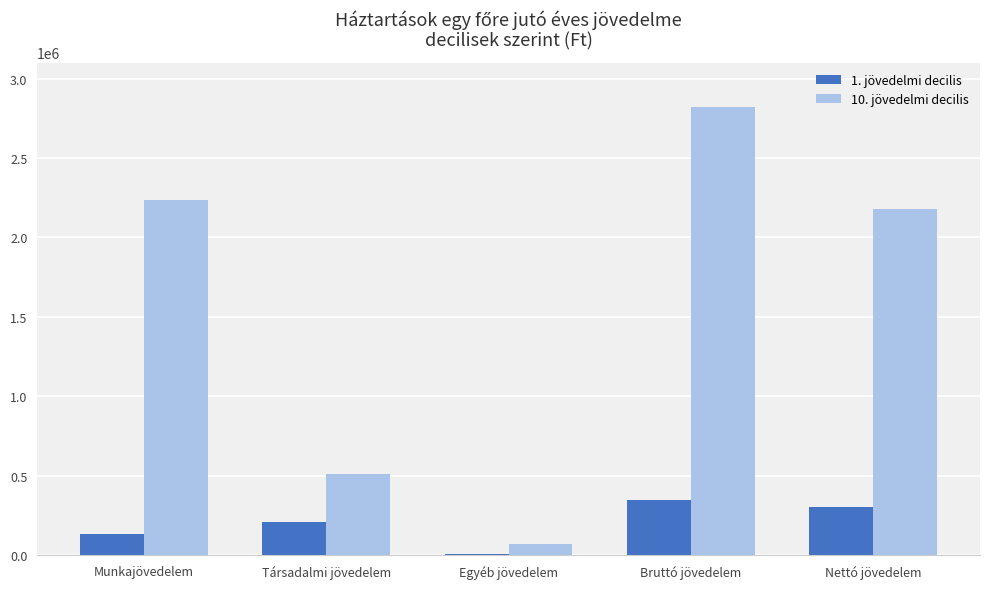

Reading left to right, transcribe all the data shown in this chart.

1. jövedelmi decilis: 134109	208282	8809	351200	302893
10. jövedelmi decilis: 2236256	511601	73656	2821513	2176071